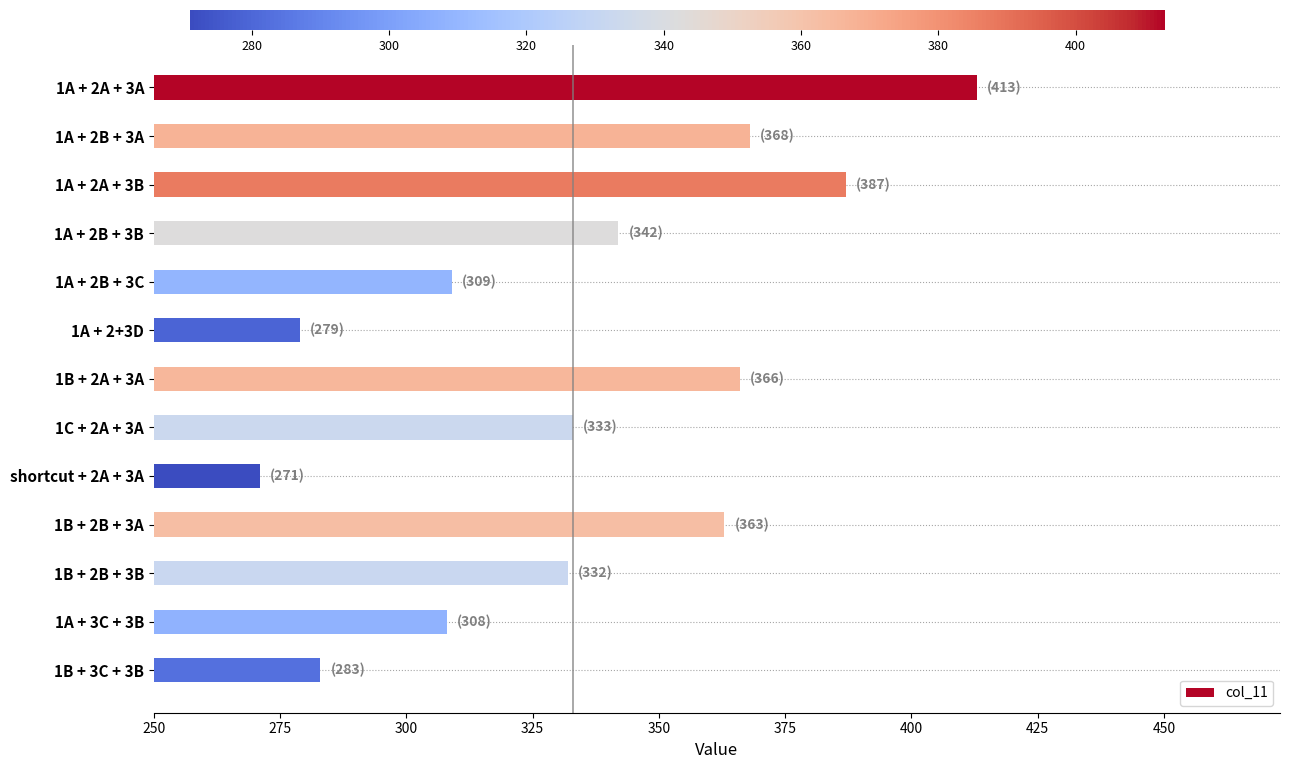

Read the value at 1B + 2A + 3A, to the nearest 50.

350